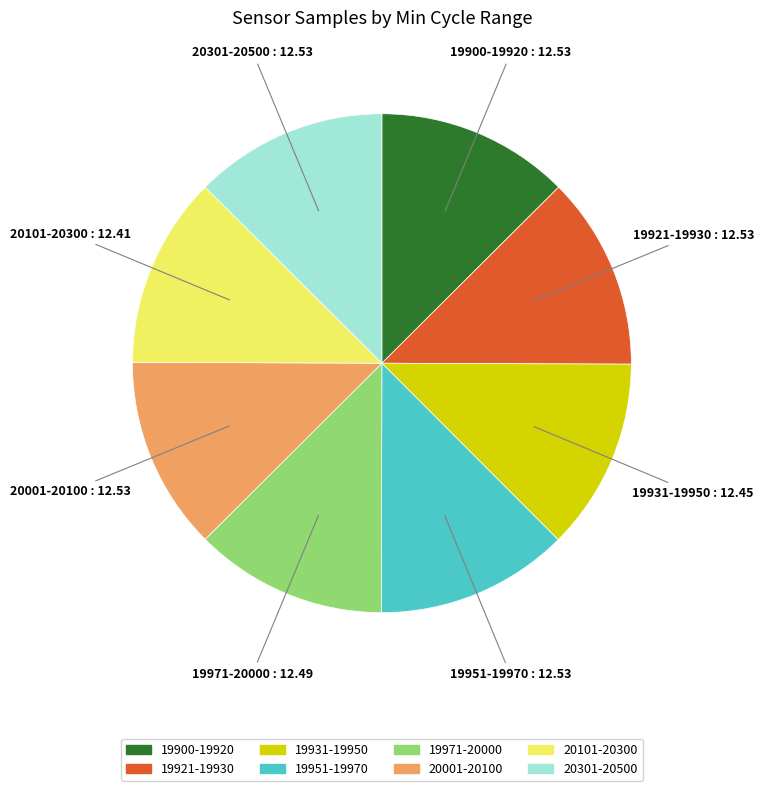

Is there any slice that represents more than half of the pie?

No